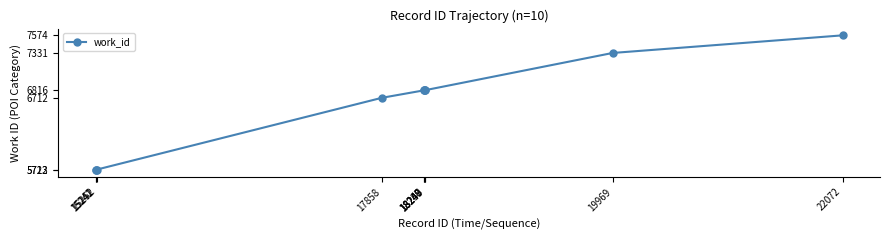

What is the greatest value displayed?

7574